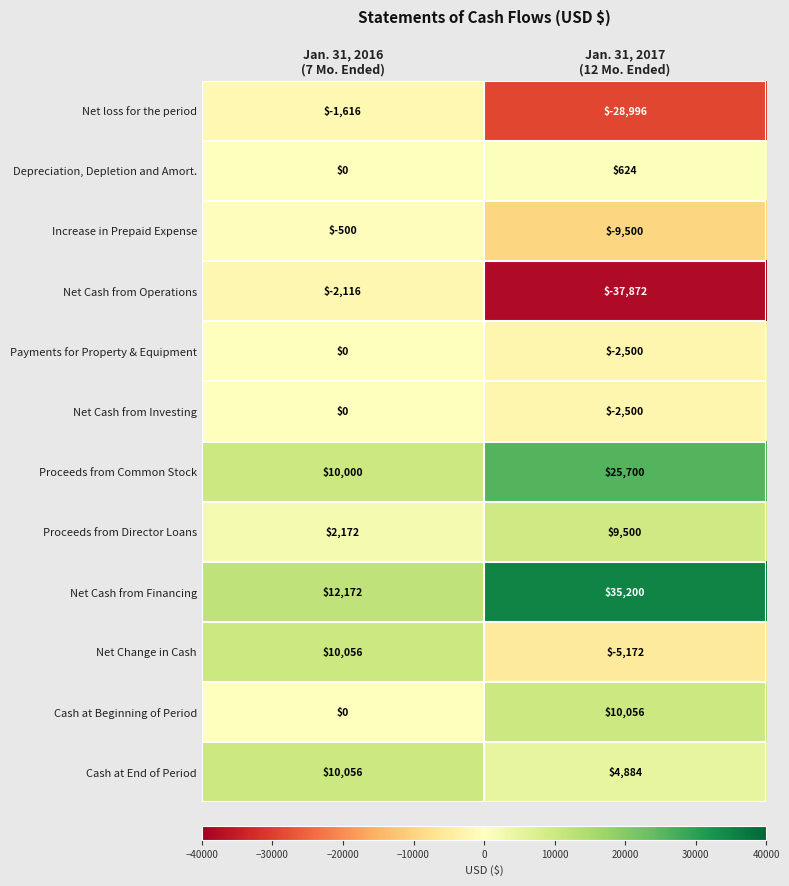

What is the greatest value displayed?

35200